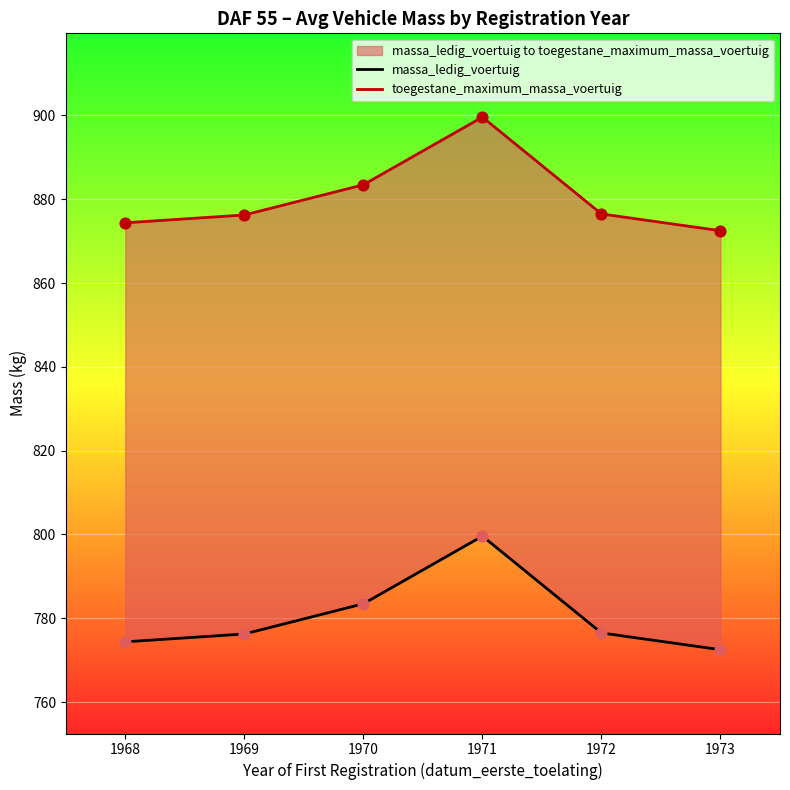

Which series reaches the minimum Y coordinate?

massa_ledig_voertuig